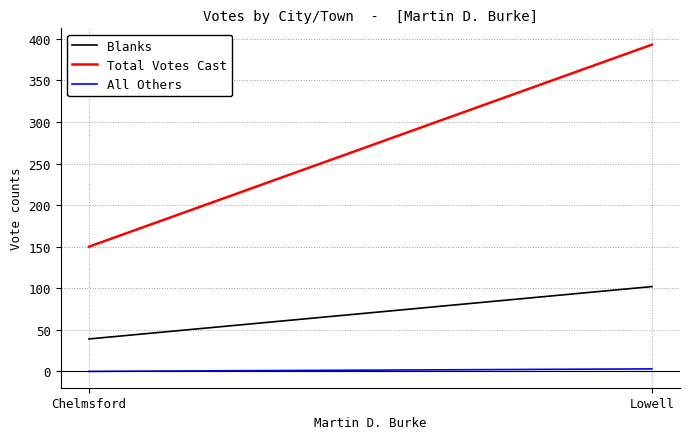

Rank the categories by All Others value from lowest to highest.

Chelmsford, Lowell